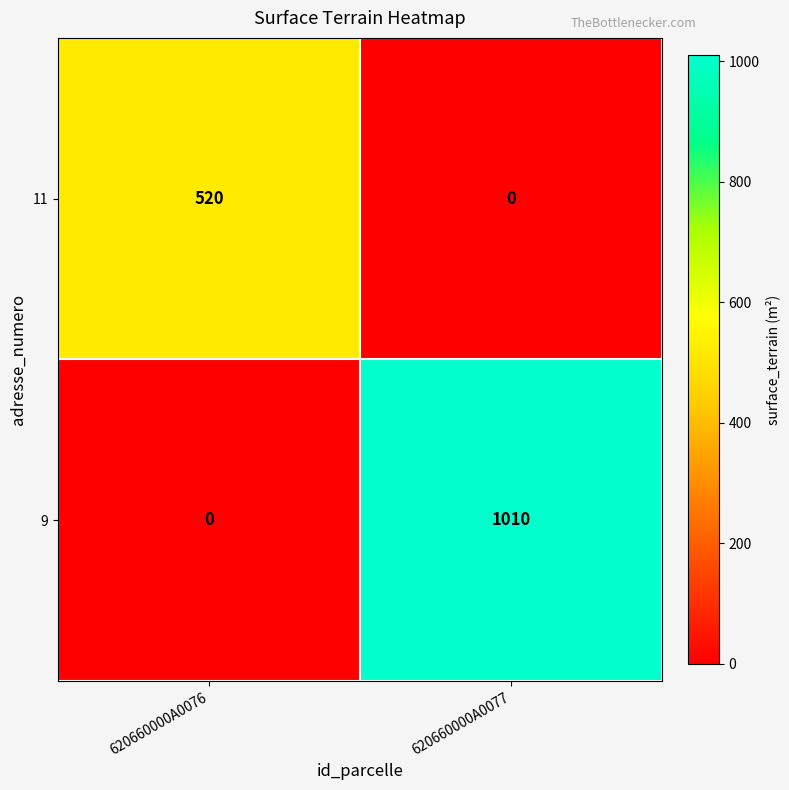

Count the number of data series in this chart.

2